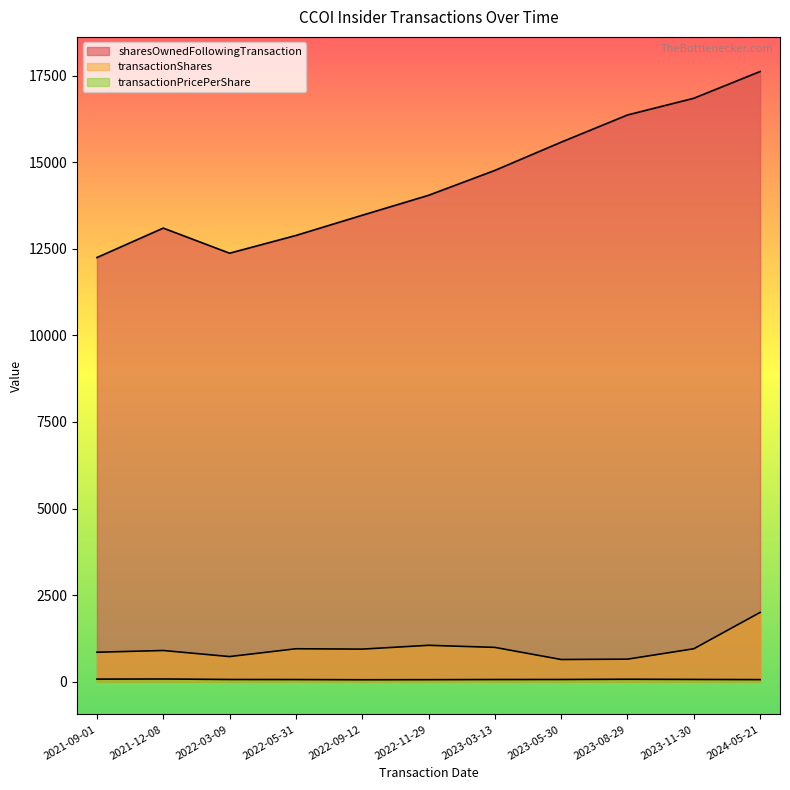

True or false: transactionPricePerShare and transactionShares intersect in this chart.

False